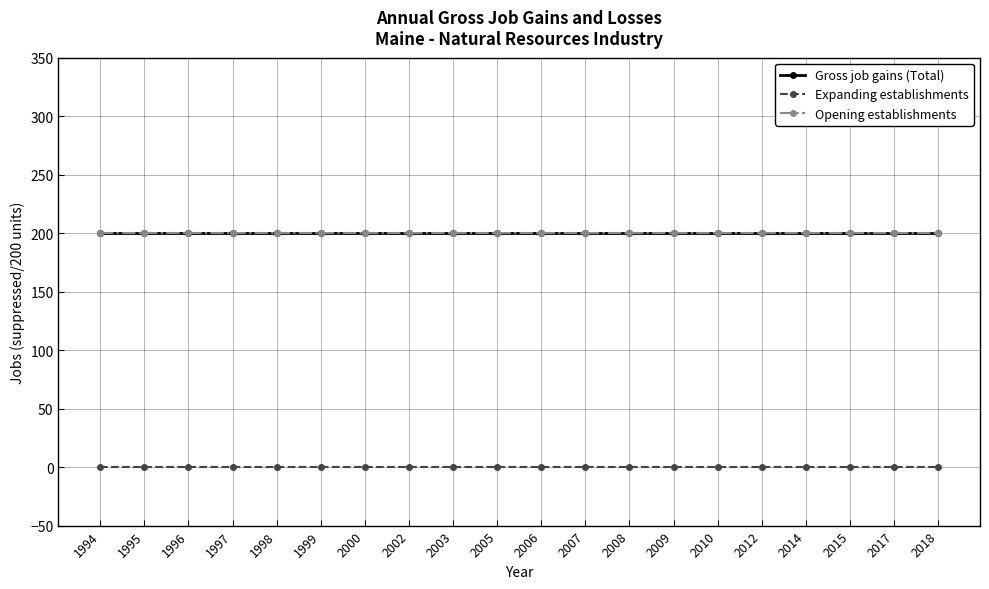

Does the chart have visible grid lines?

Yes